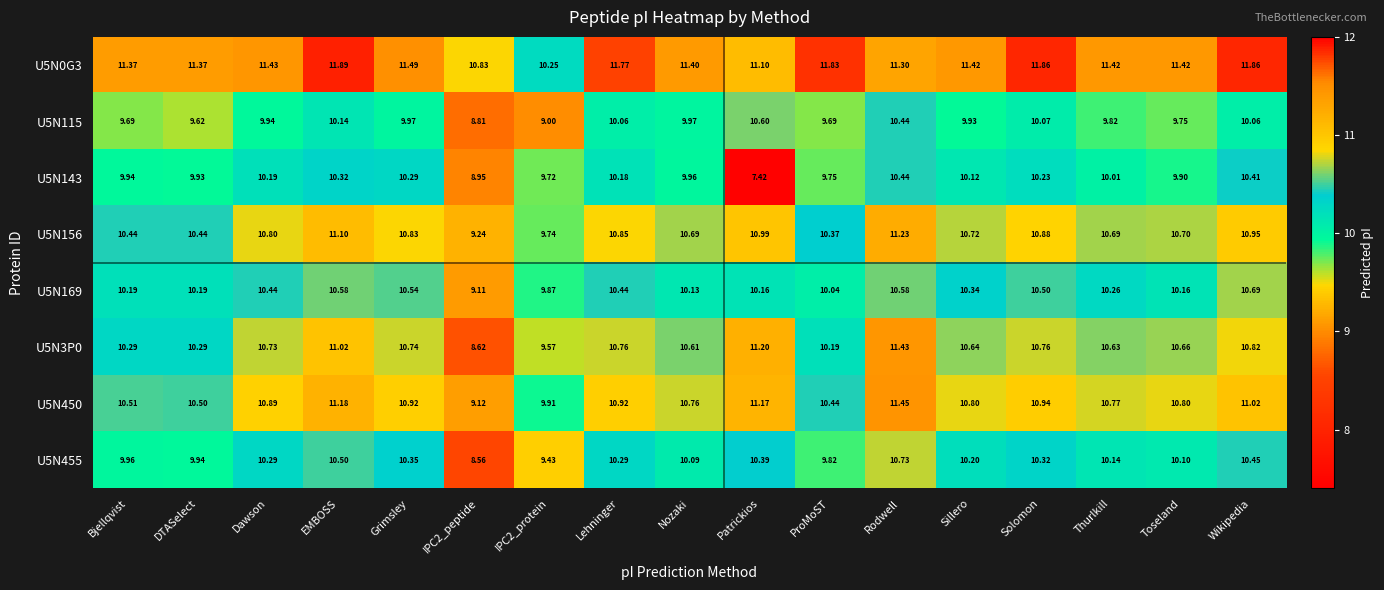

Which category has the lowest value in the U5N143 series?

Patrickios